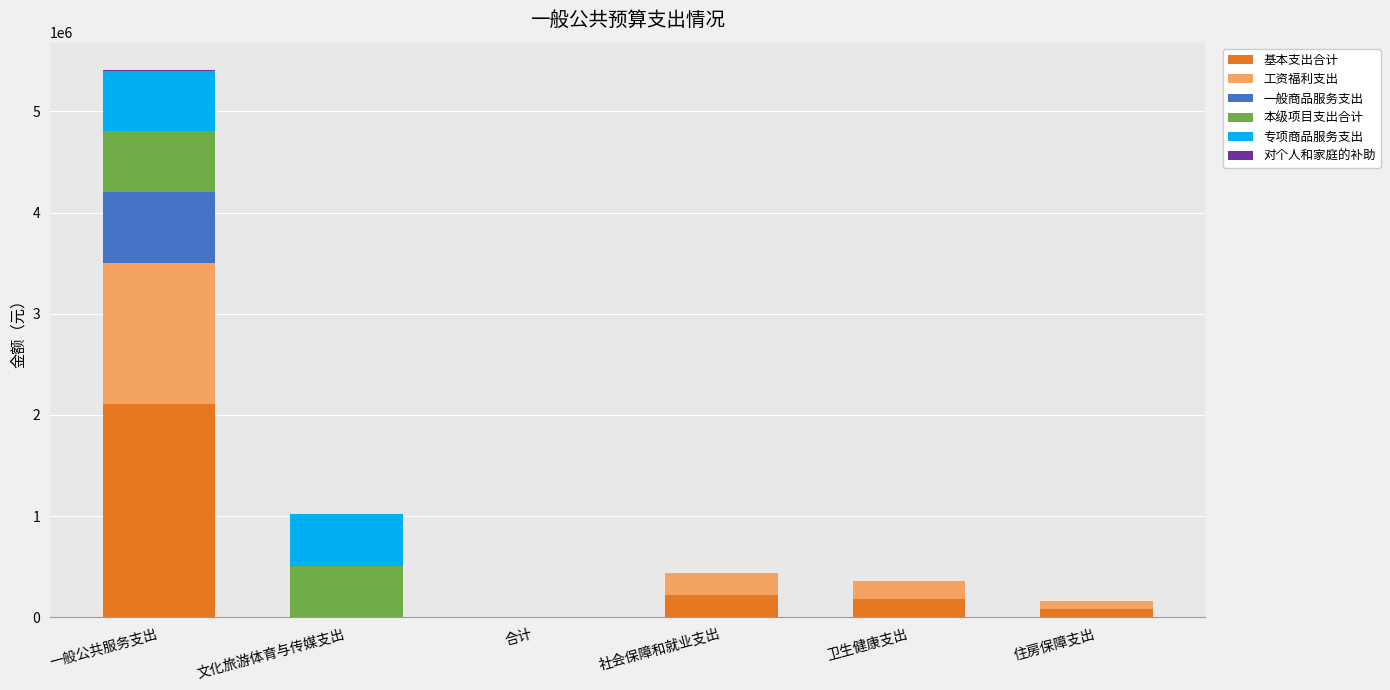

At which category is the sum across all series the highest?

一般公共服务支出